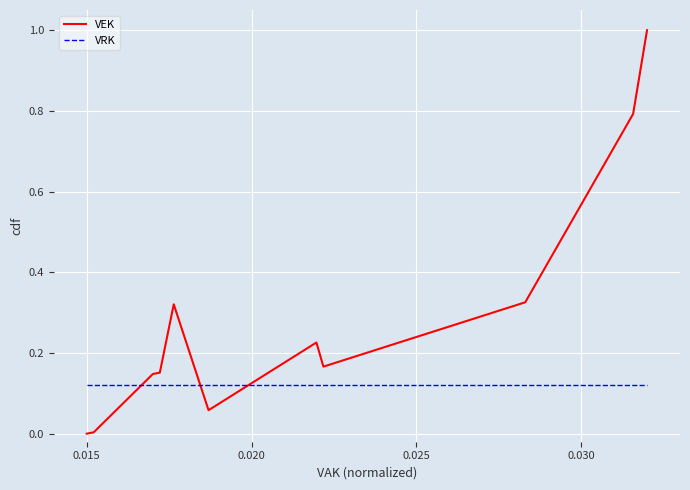

What is the average value of the VRK series?

0.1